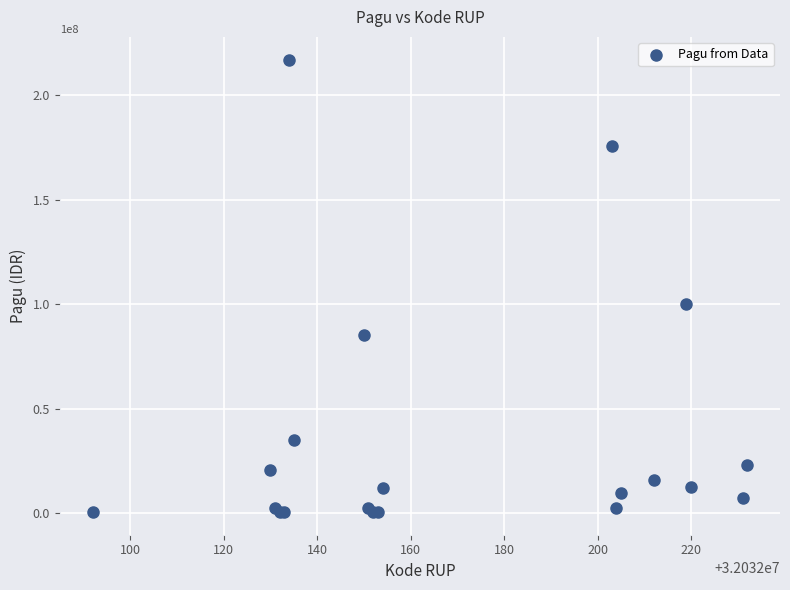

What Y value in the scatter plot is closest to 108800000?

99958000